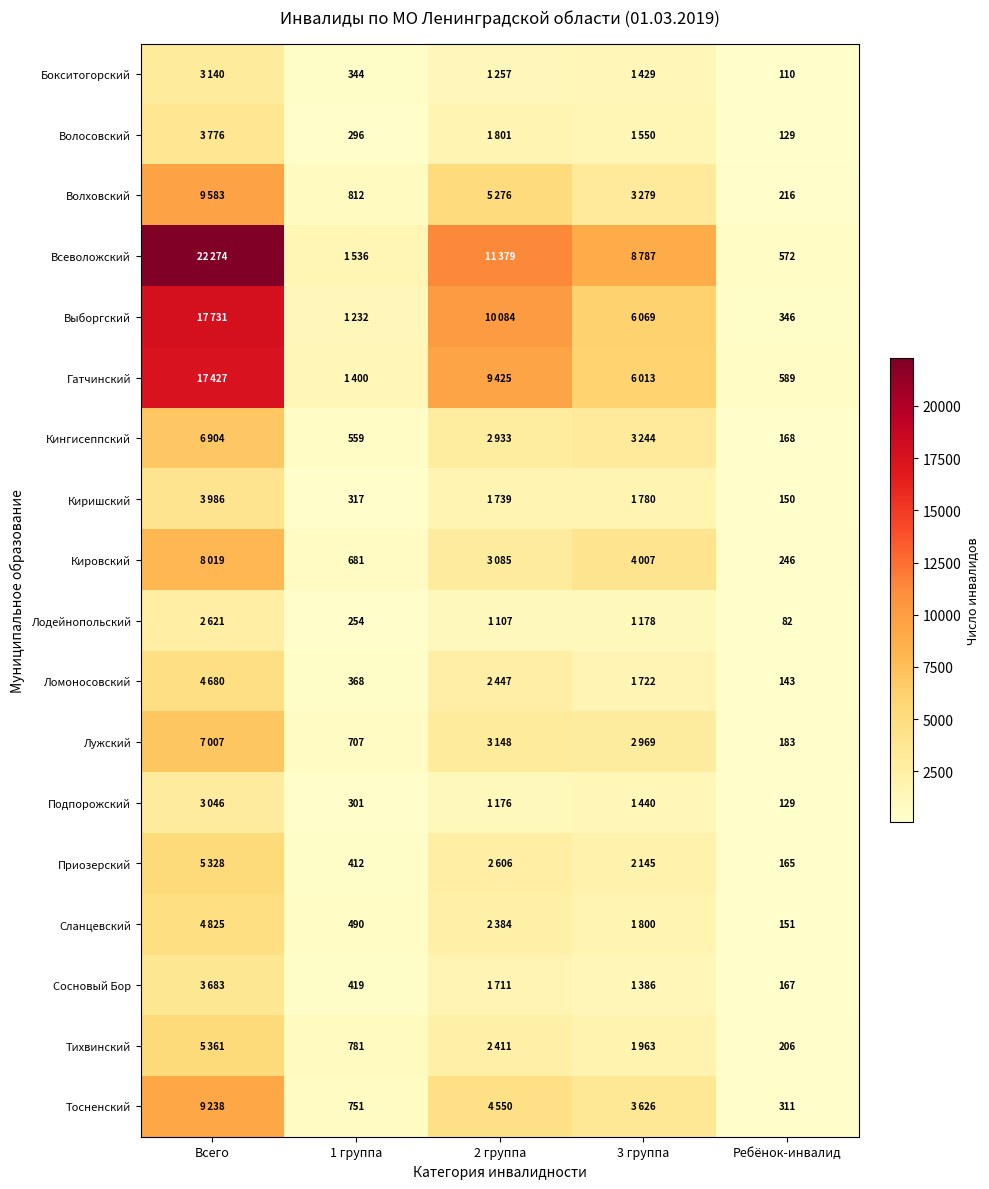

True or false: Тосненский has a value of 119 at Ребёнок-инвалид.

False